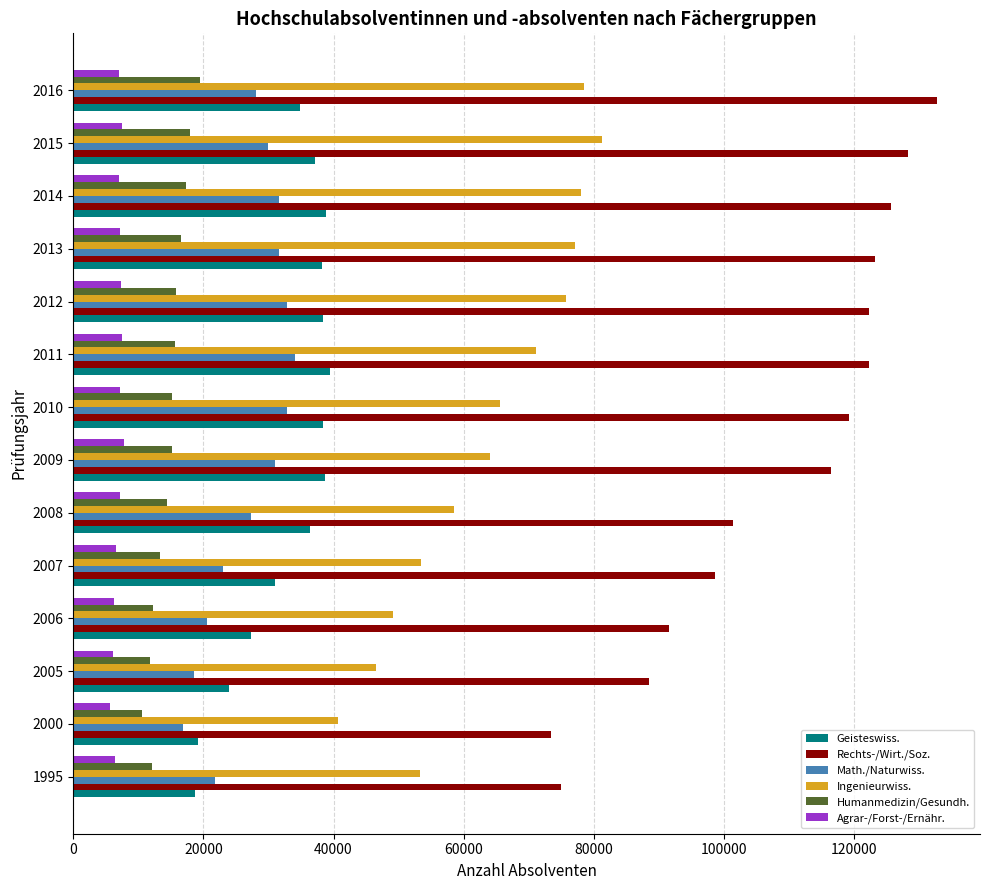

What is the minimum value shown in the chart?

5645